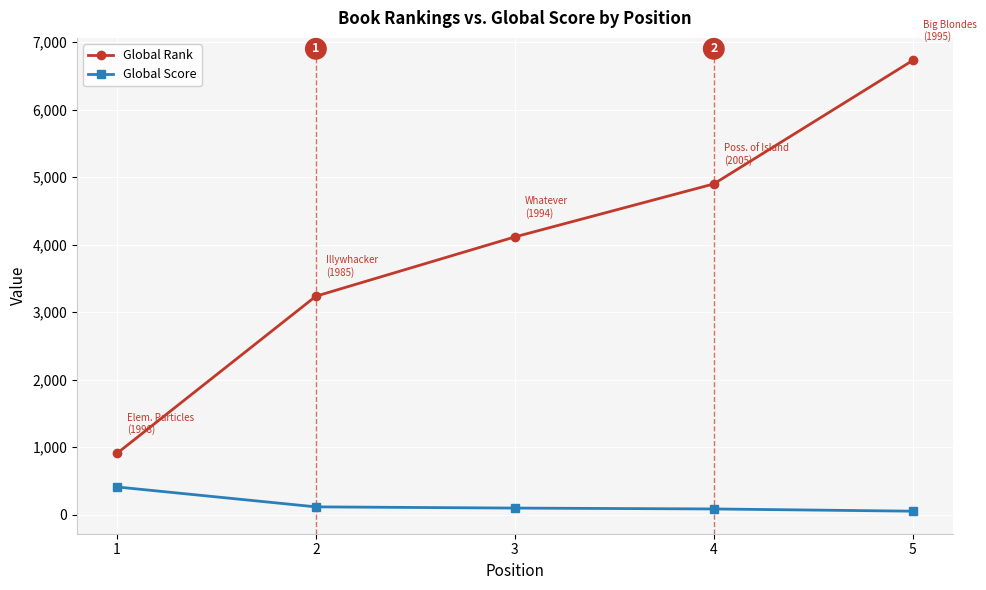

What is the difference between the second highest and second lowest values in the Global Rank series?

1663